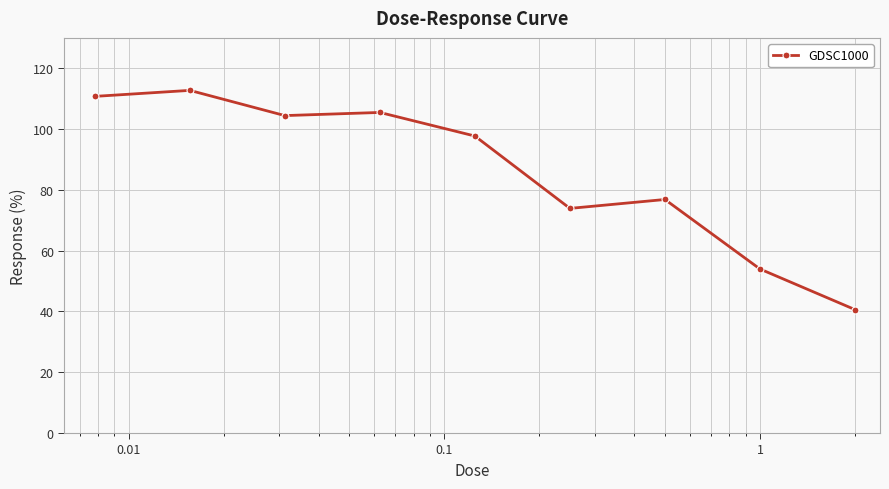

Does the chart display data point markers on the line(s)?

Yes